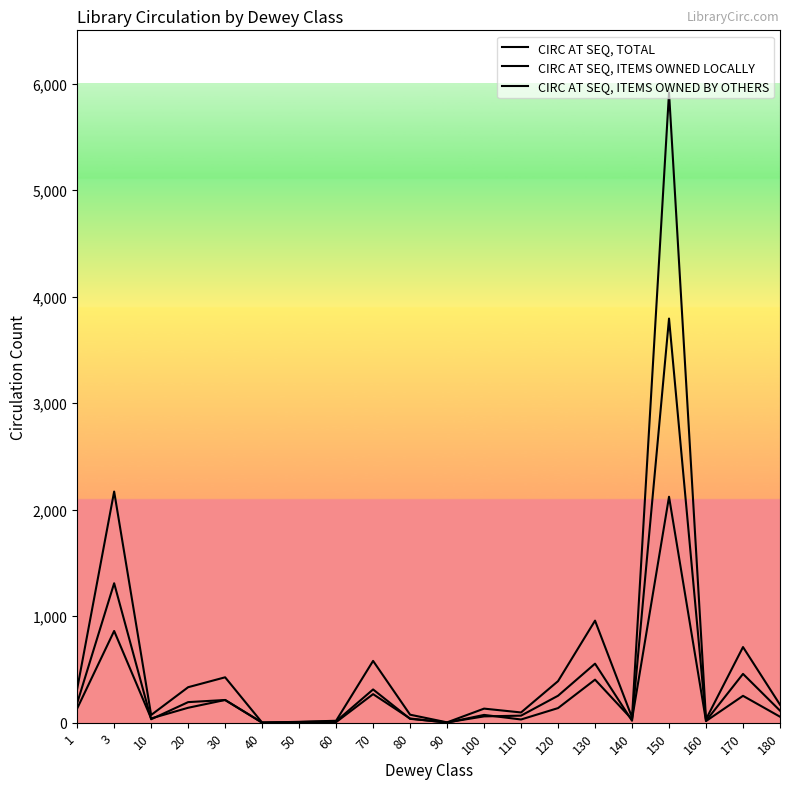

What is the value of the CIRC AT SEQ, ITEMS OWNED LOCALLY point at the 19th from the left?

252